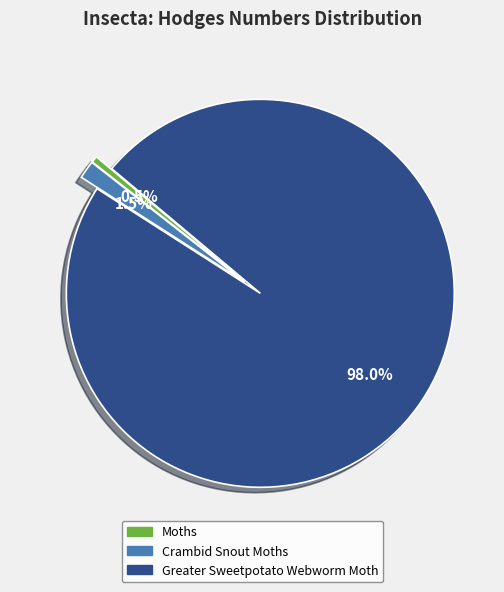

How many segments does this pie chart have?

3